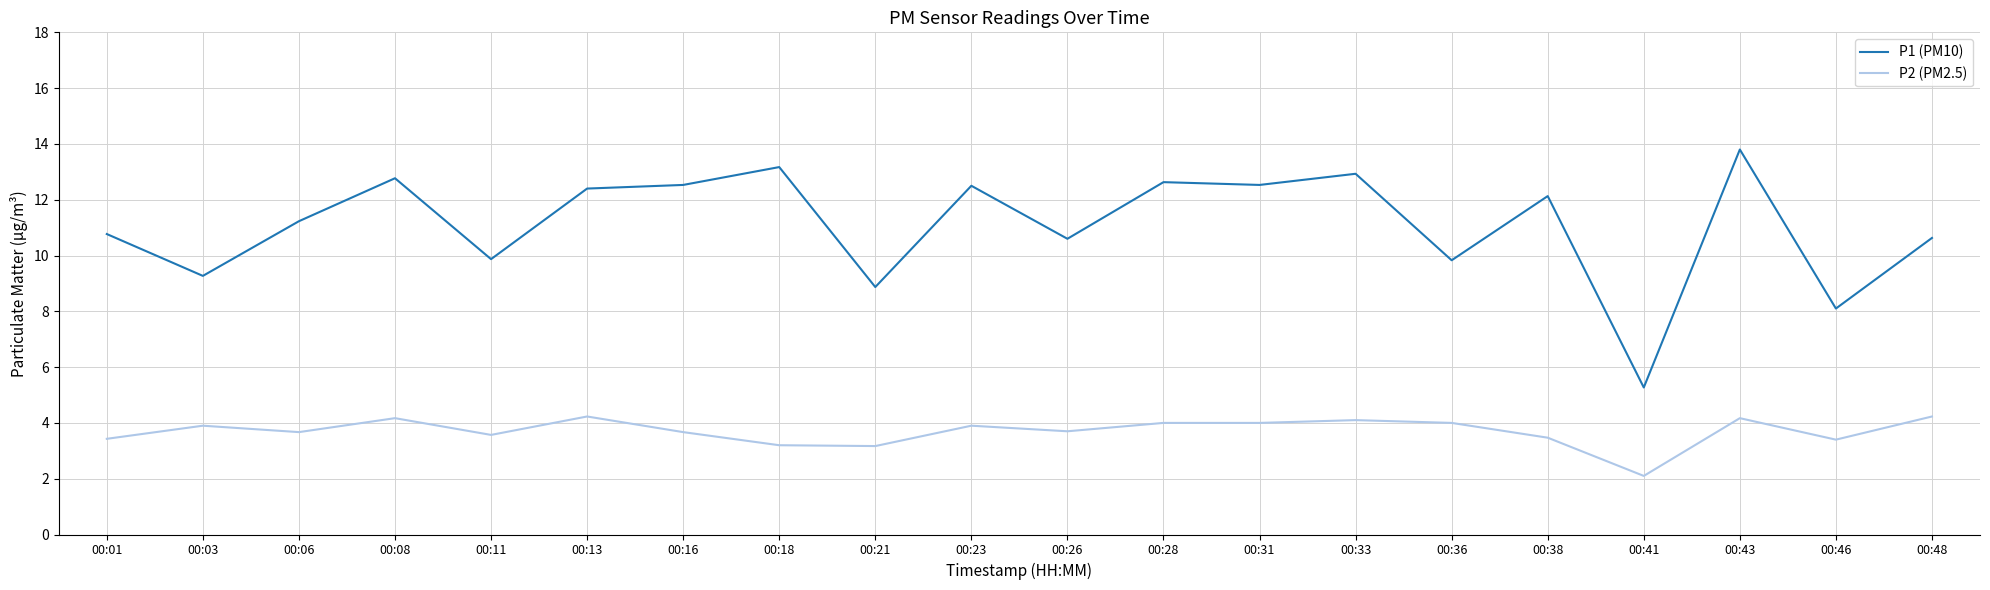

Is the value of P1 (PM10) at 00:11 greater than the value of P2 (PM2.5) at 00:46?

Yes